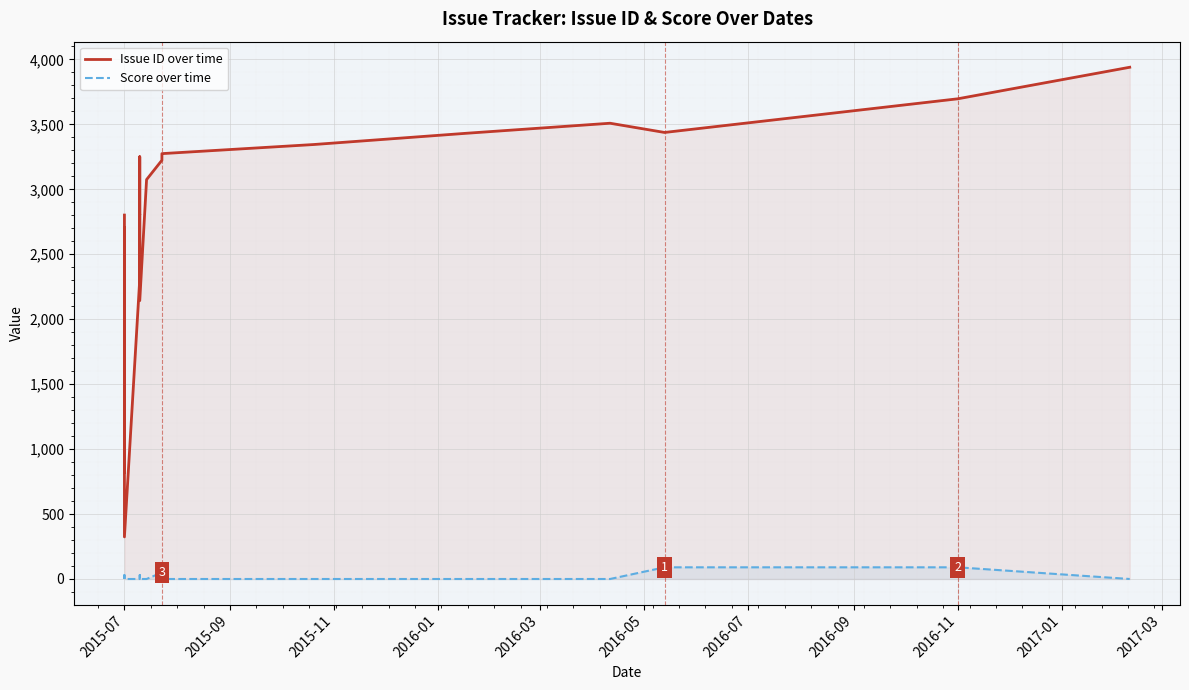

What is the difference between the maximum and minimum values in the Score over time series?

90